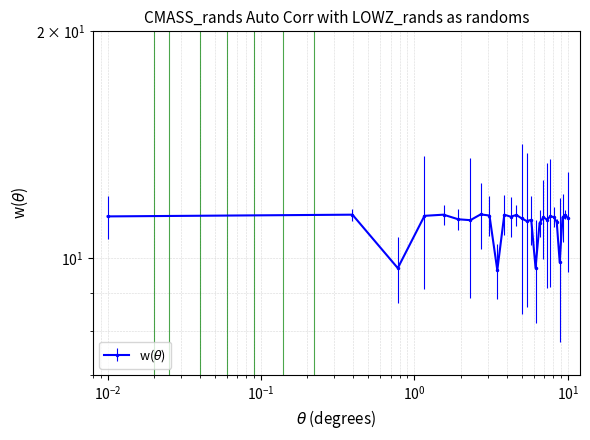

How many distinct data groups are displayed?

1